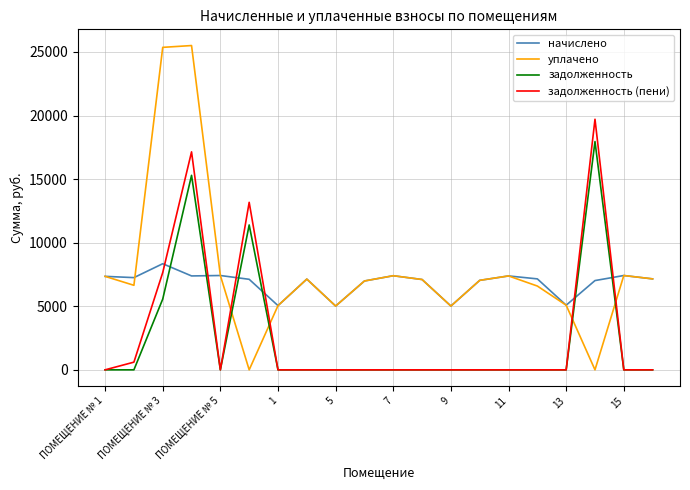

What is the average value of the начислено series?

6842.6